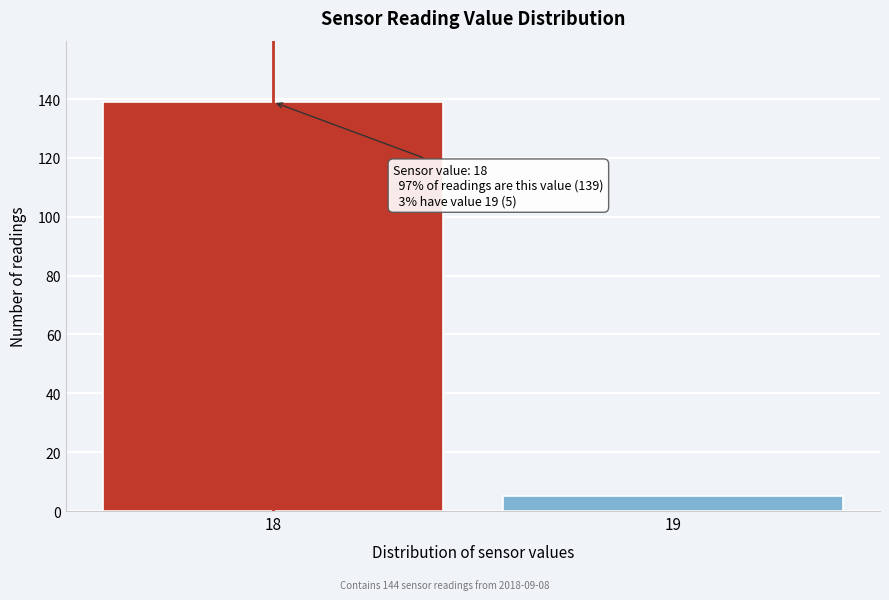

Reading right to left, extract all data points from this chart.

5	139